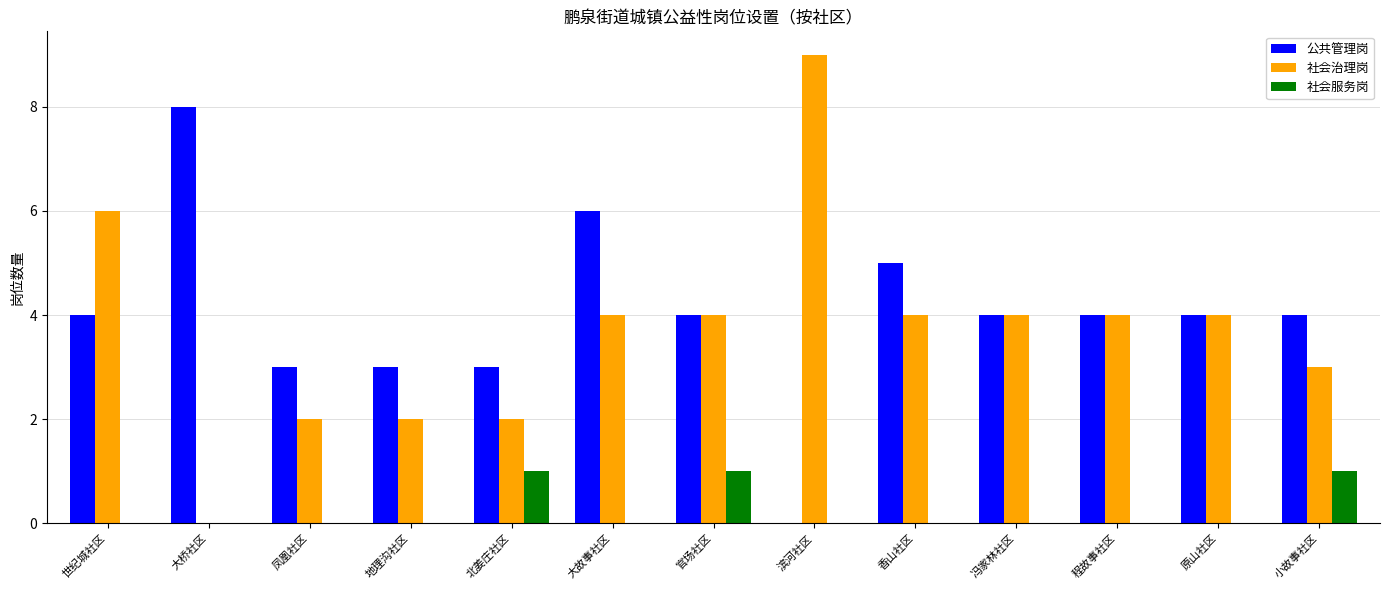

What is the total value across all series at 原山社区?

8